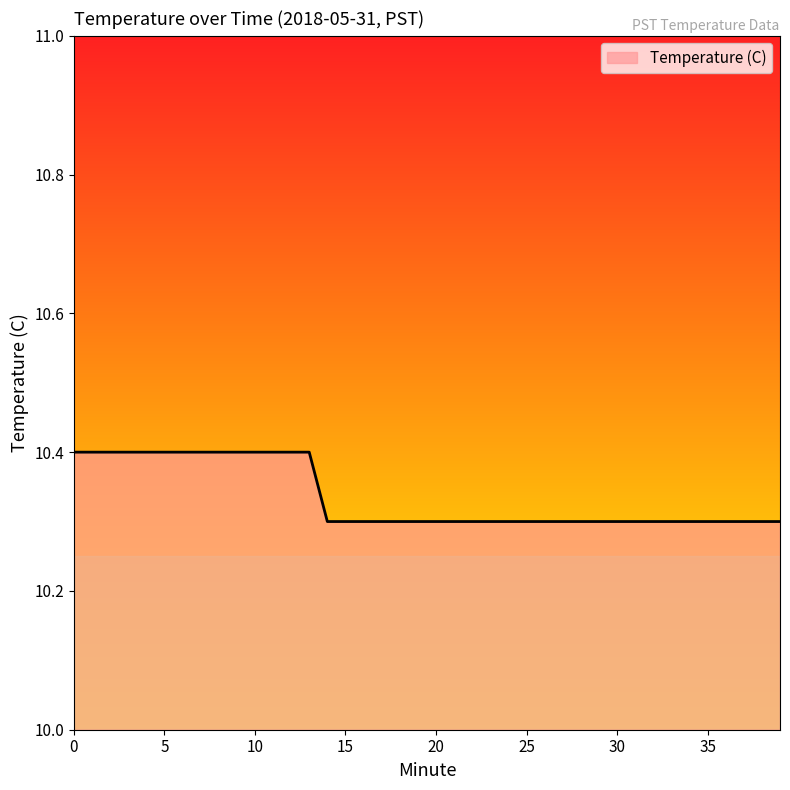

What is the minimum value shown in the chart?

10.3